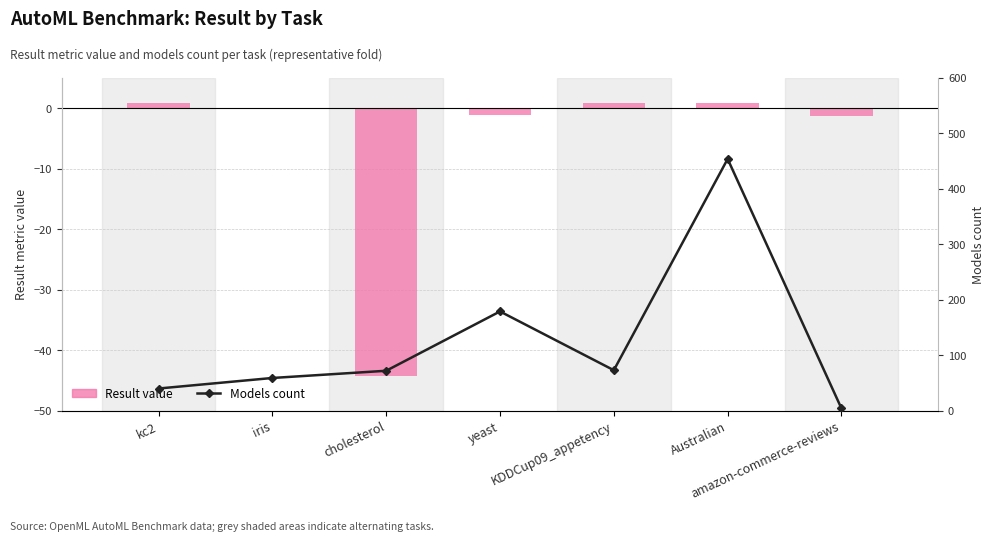

What is the minimum value for Result value?

-44.3